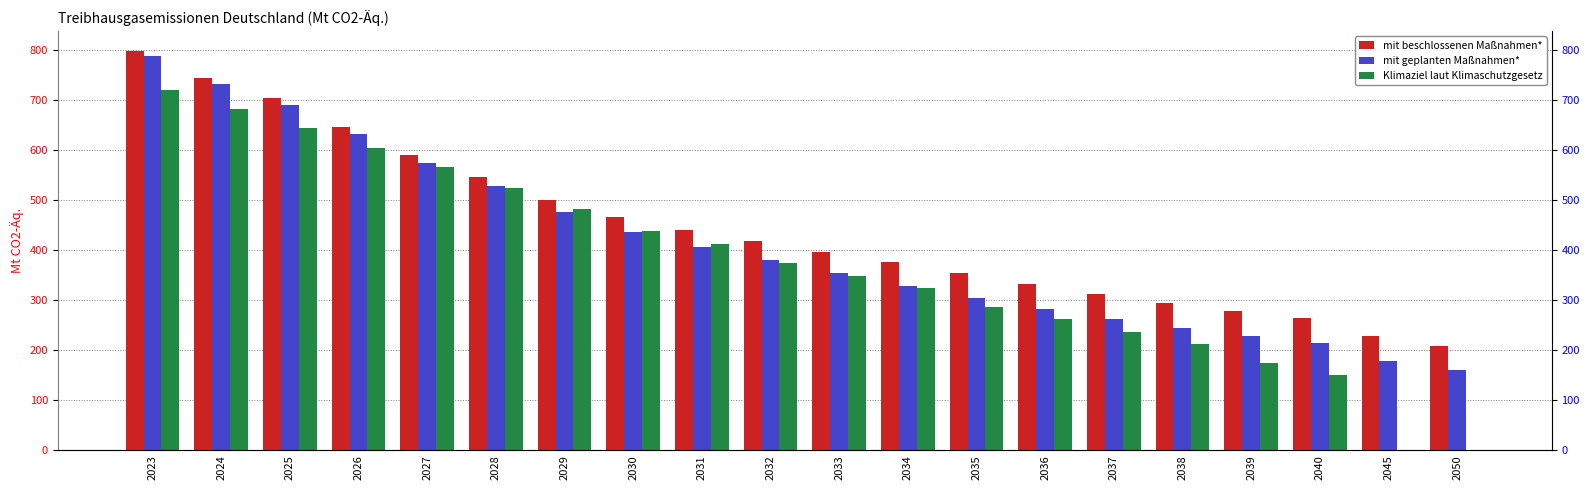

What is the spread (max minus min) of values at 2036?

69.6